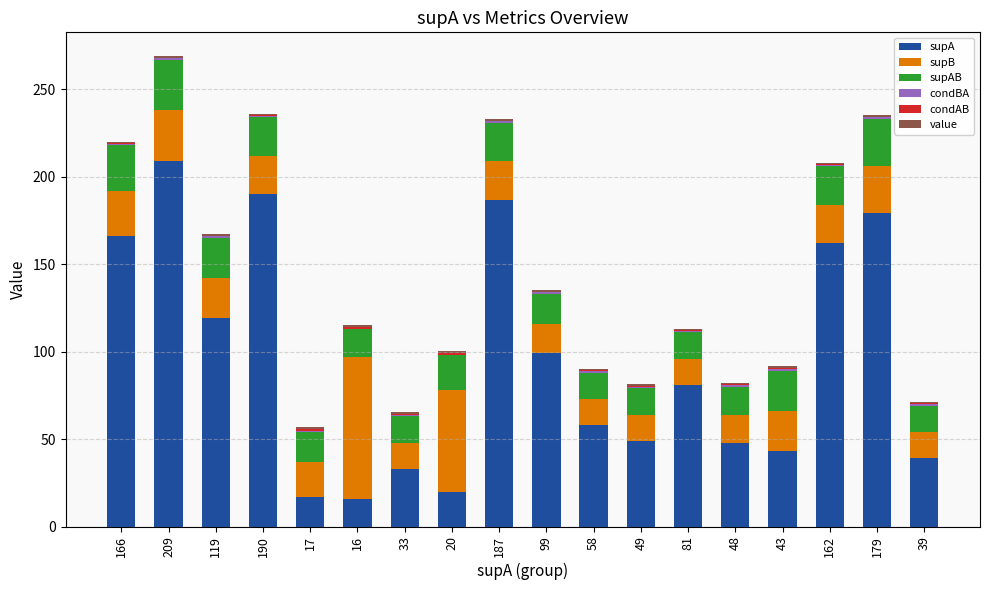

The supA series shows 17.0 at 17. True or false?

True